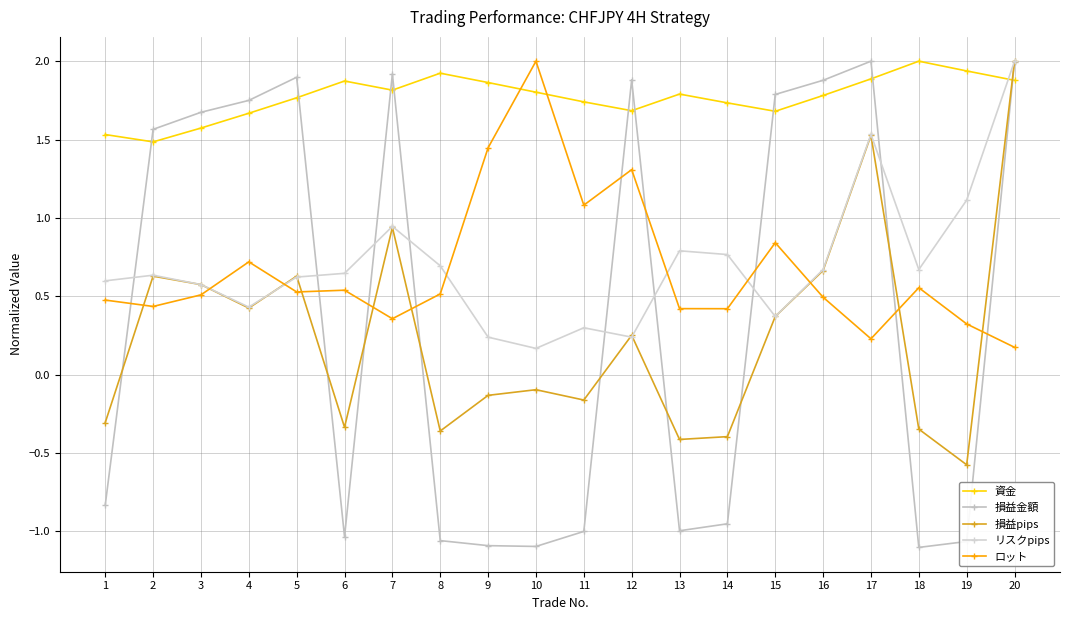

True or false: 損益pips has more than 1 points higher than both neighbors.

True